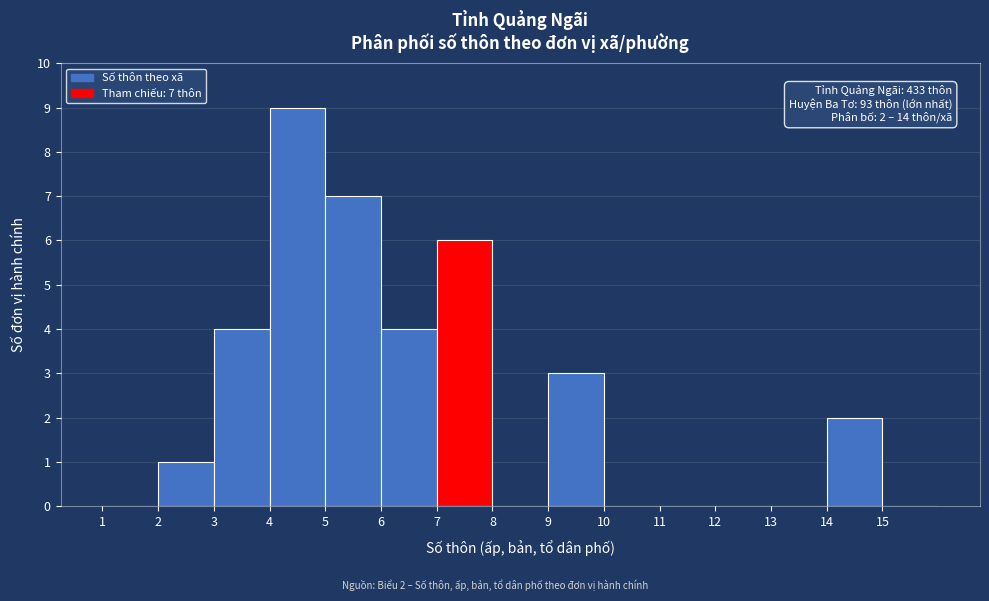

Over which range of the x-axis is the bar tallest?

4 to 5